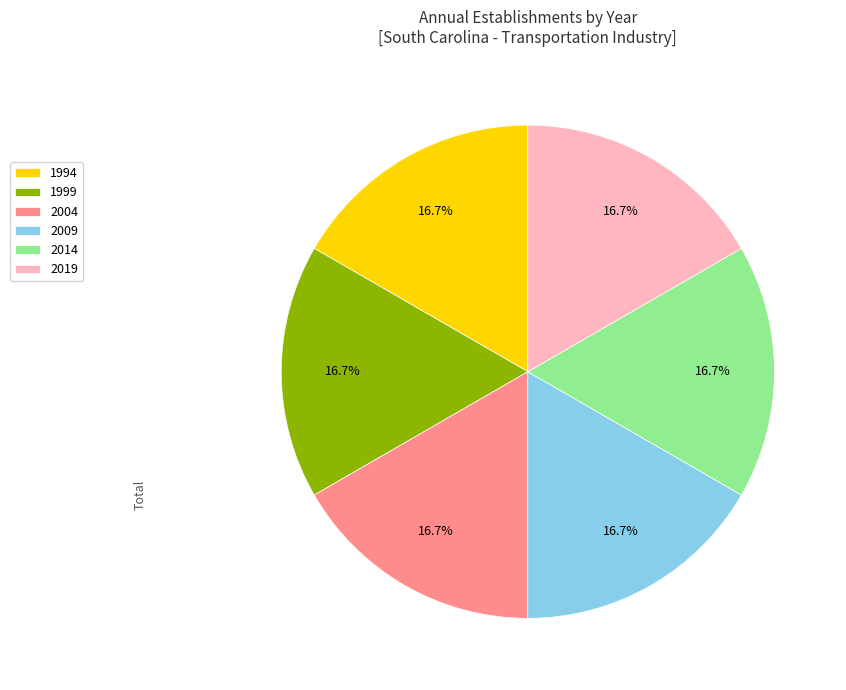

Is there any slice that represents more than half of the pie?

No